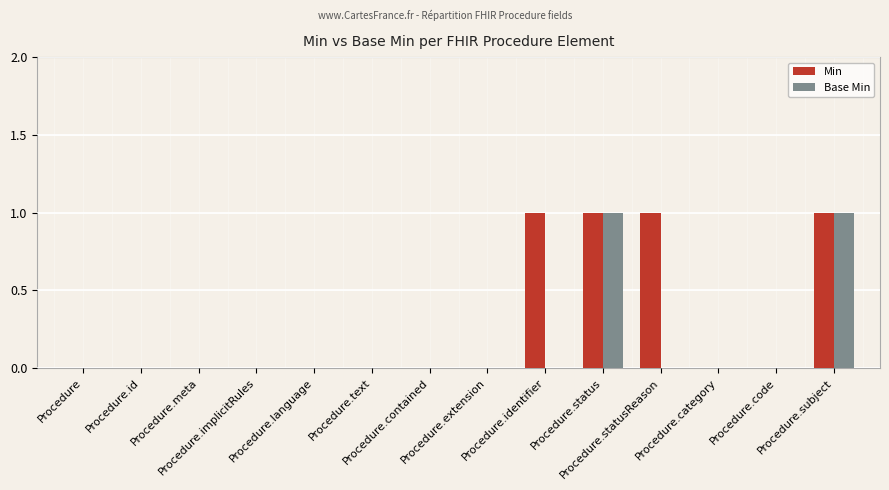

How many series are shown in this chart?

2